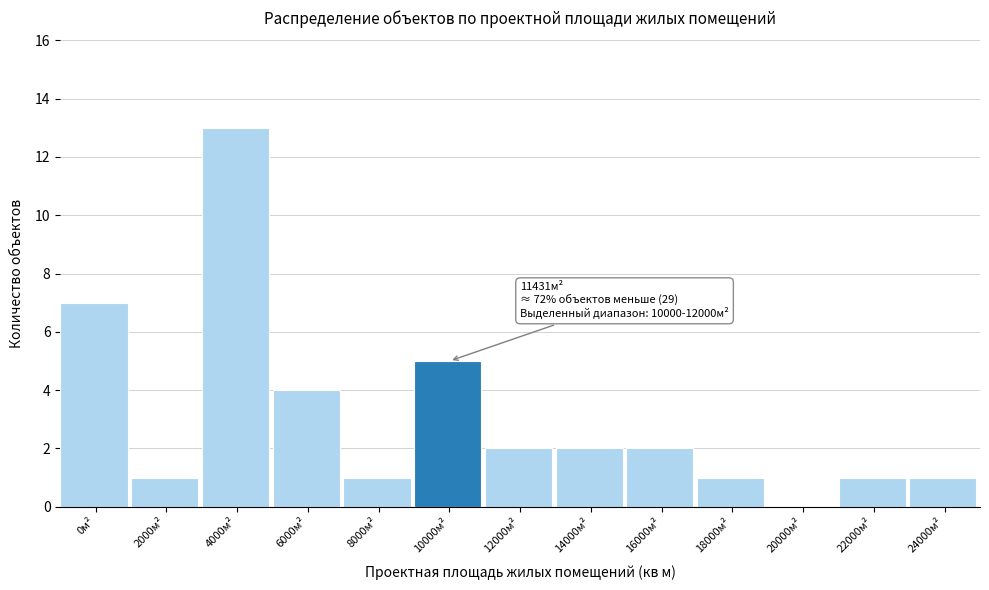

Reading left to right, what are all the values shown in this chart?

0м²=7	2000м²=1	4000м²=13	6000м²=4	8000м²=1	10000м²=5	12000м²=2	14000м²=2	16000м²=2	18000м²=1	20000м²=0	22000м²=1	24000м²=1